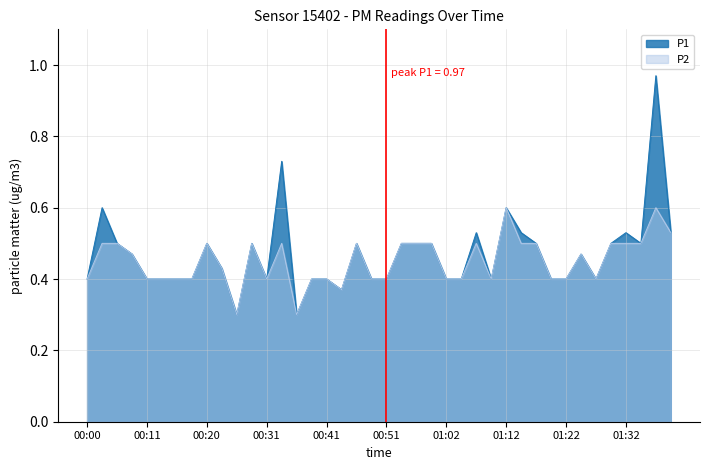

Reading left to right, what are all the values shown in this chart?

P1: 00:00=0.4	00:03=0.6	00:05=0.5	00:08=0.5	00:11=0.4	00:13=0.4	00:15=0.4	00:18=0.4	00:20=0.5	00:23=0.4	00:26=0.3	00:28=0.5	00:31=0.4	00:33=0.7	00:36=0.3	00:39=0.4	00:41=0.4	00:44=0.4	00:46=0.5	00:49=0.4	00:51=0.4	00:54=0.5	00:56=0.5	00:59=0.5	01:02=0.4	01:04=0.4	01:07=0.5	01:09=0.4	01:12=0.6	01:14=0.5	01:17=0.5	01:19=0.4	01:22=0.4	01:24=0.5	01:27=0.4	01:30=0.5	01:32=0.5	01:34=0.5	01:37=1.0	01:39=0.5
P2: 00:00=0.4	00:03=0.5	00:05=0.5	00:08=0.5	00:11=0.4	00:13=0.4	00:15=0.4	00:18=0.4	00:20=0.5	00:23=0.4	00:26=0.3	00:28=0.5	00:31=0.4	00:33=0.5	00:36=0.3	00:39=0.4	00:41=0.4	00:44=0.4	00:46=0.5	00:49=0.4	00:51=0.4	00:54=0.5	00:56=0.5	00:59=0.5	01:02=0.4	01:04=0.4	01:07=0.5	01:09=0.4	01:12=0.6	01:14=0.5	01:17=0.5	01:19=0.4	01:22=0.4	01:24=0.5	01:27=0.4	01:30=0.5	01:32=0.5	01:34=0.5	01:37=0.6	01:39=0.5